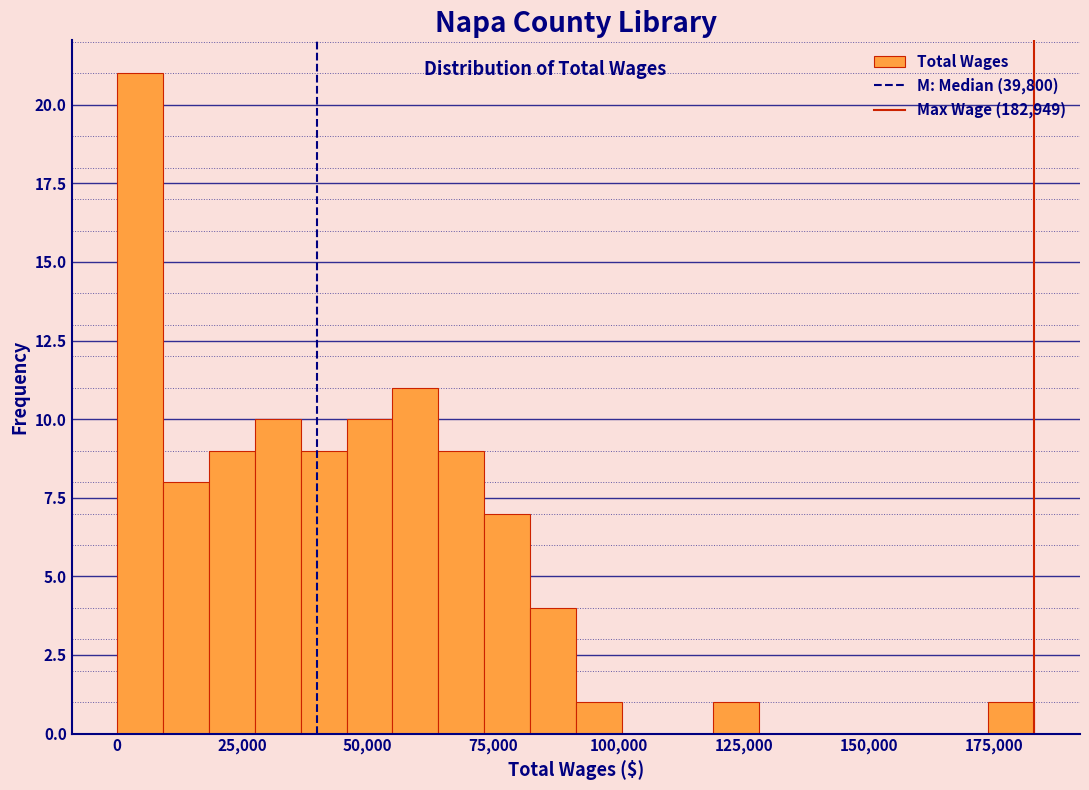

Read against the x-axis, roughly where is the centre of the tallest bar?

5000